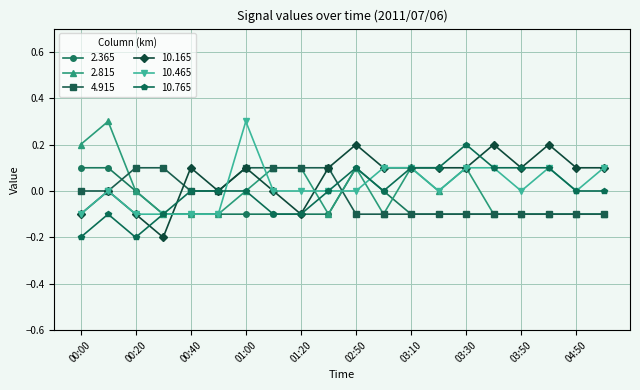

True or false: 10.165 has more than 1 points higher than both neighbors.

True